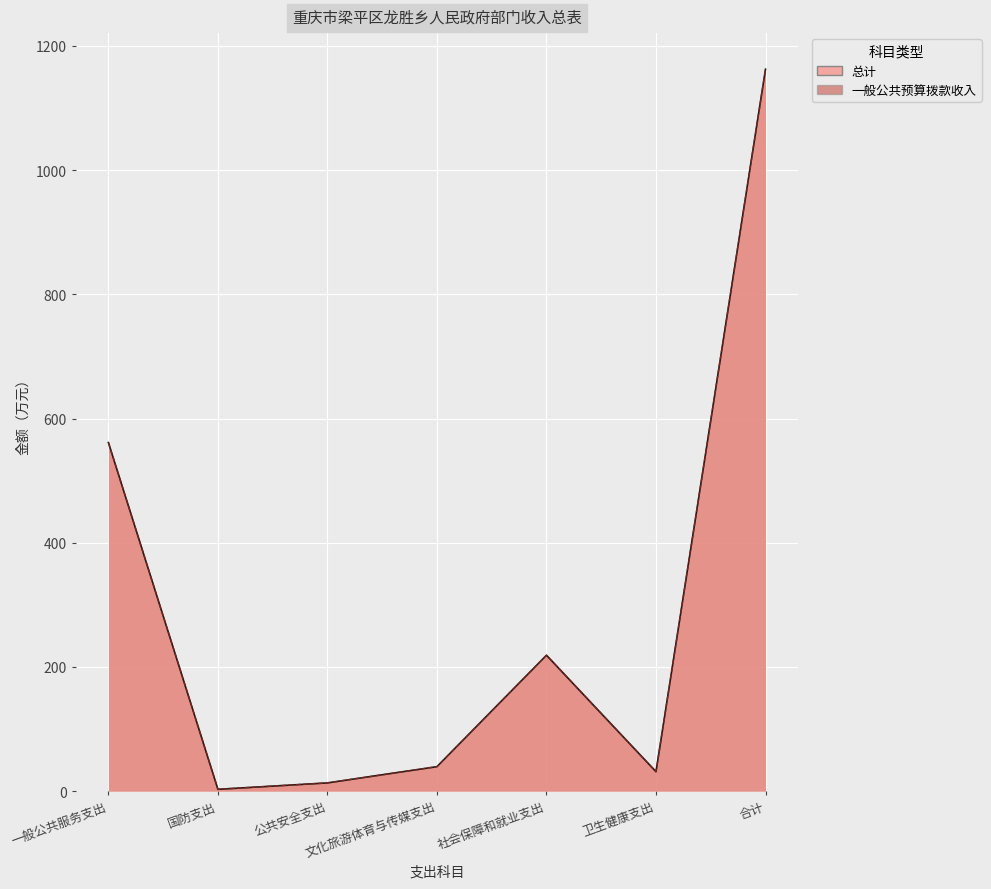

True or false: 总计 and 一般公共预算拨款收入 cross at least once.

False